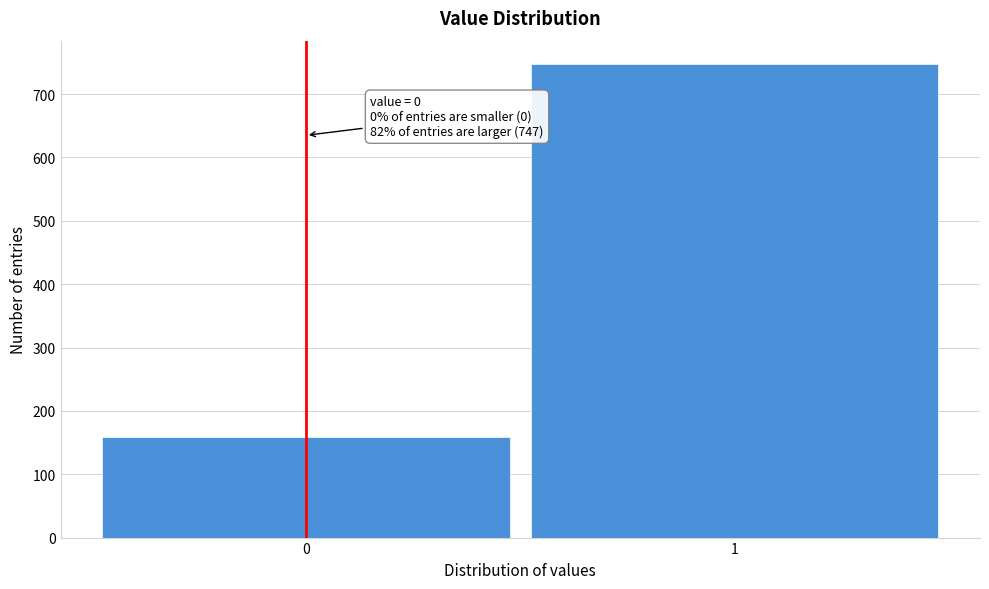

Reading left to right, list all the values displayed in this chart.

0=159	1=747